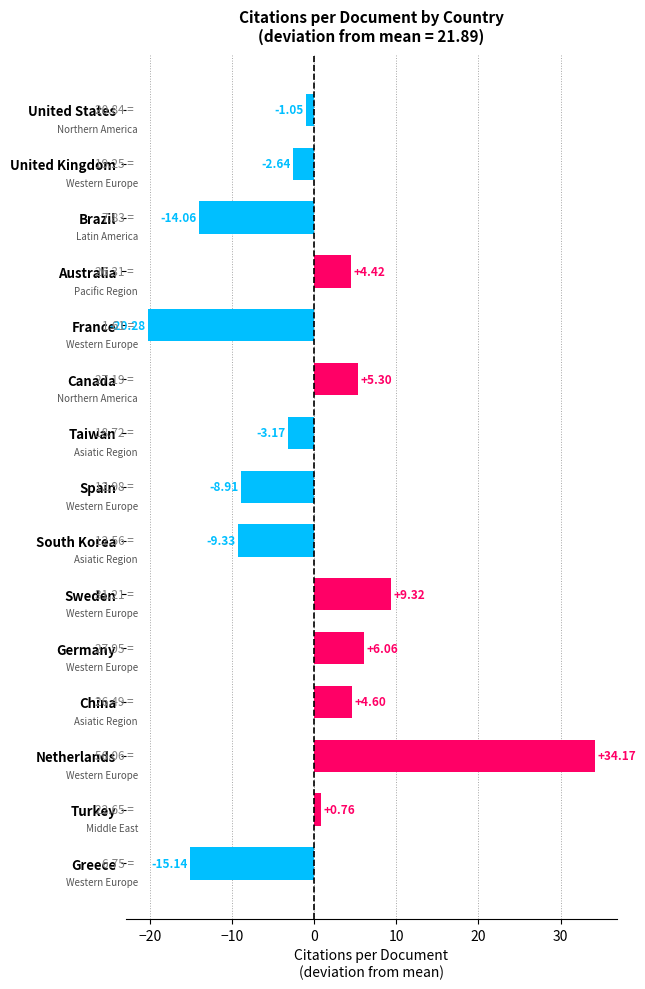

What is the difference between the values at Taiwan and Germany?

9.2